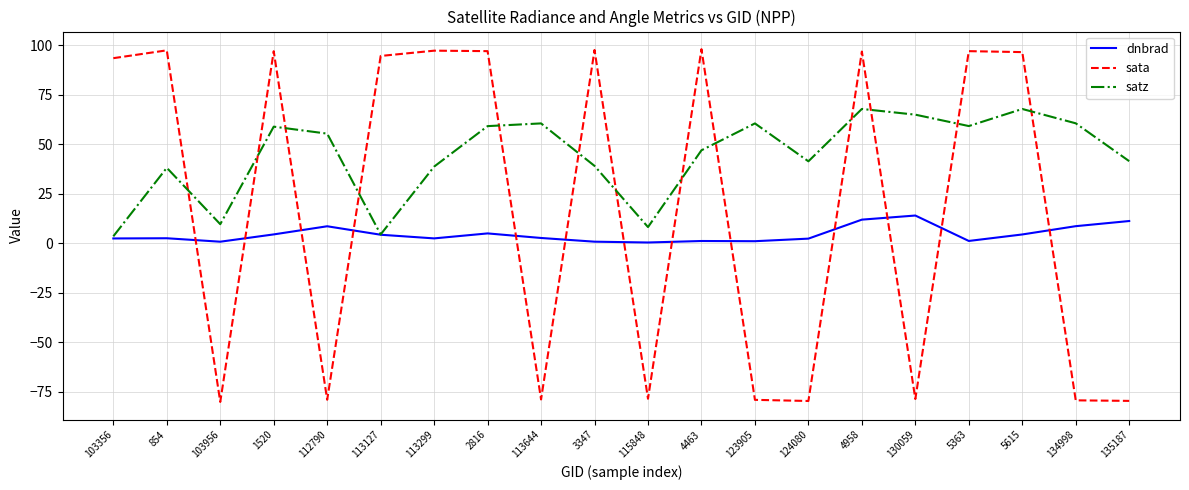

True or false: satz and sata intersect in this chart.

True